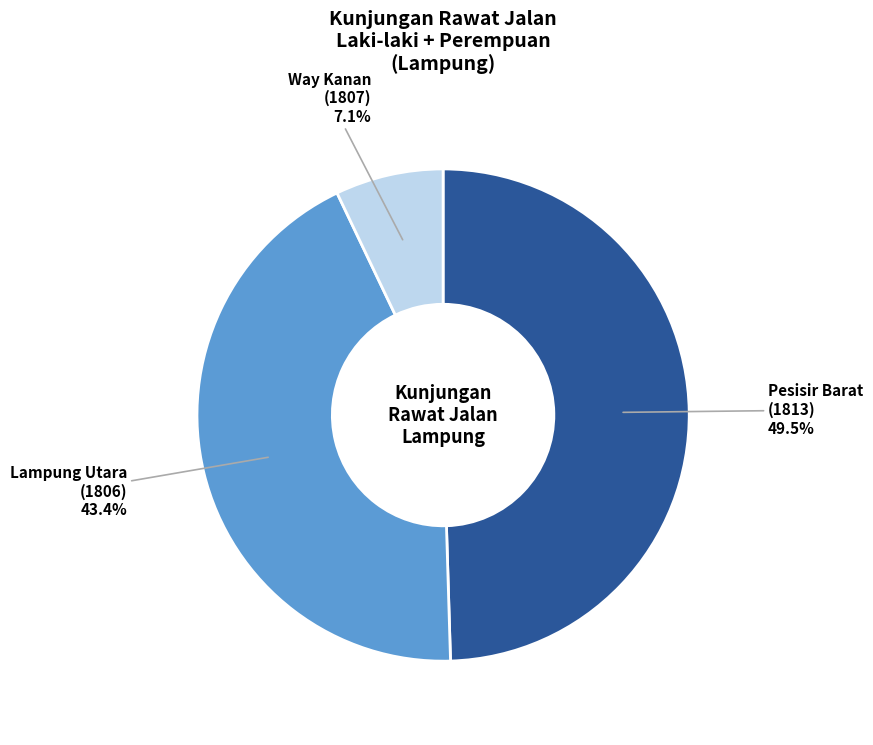

Is there any slice that represents more than half of the pie?

No